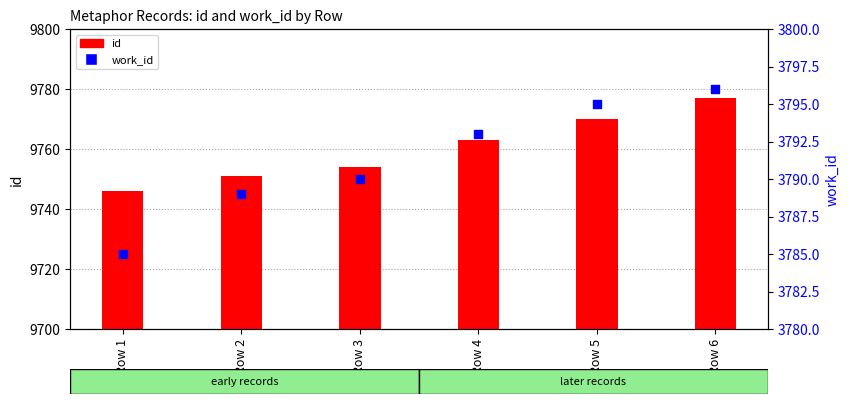

What is the total value across all series at Row 1?

13531